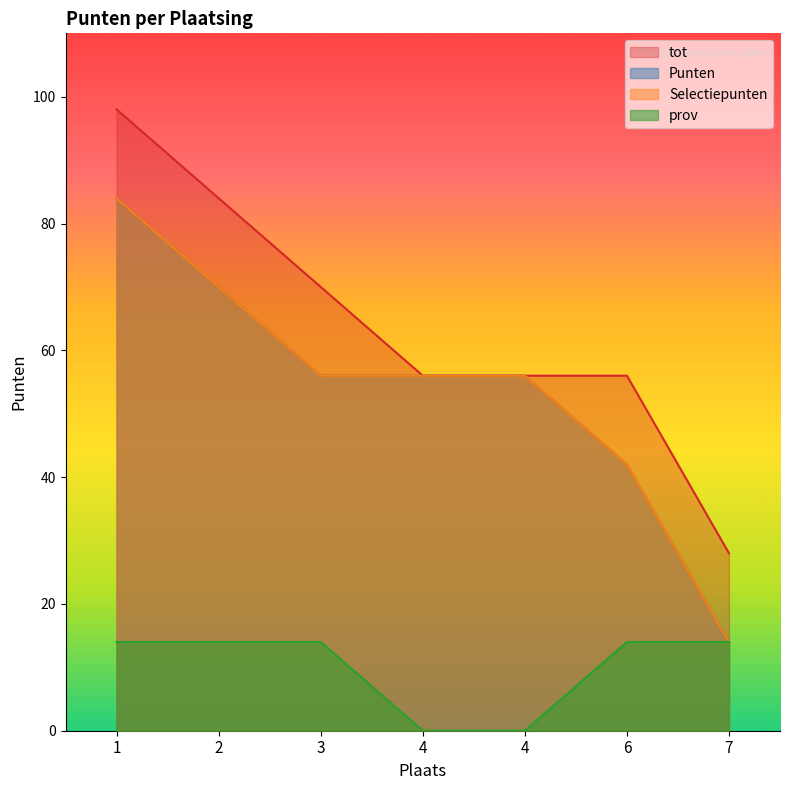

List the series in order of their peak value, highest first.

tot, Punten, Selectiepunten, prov